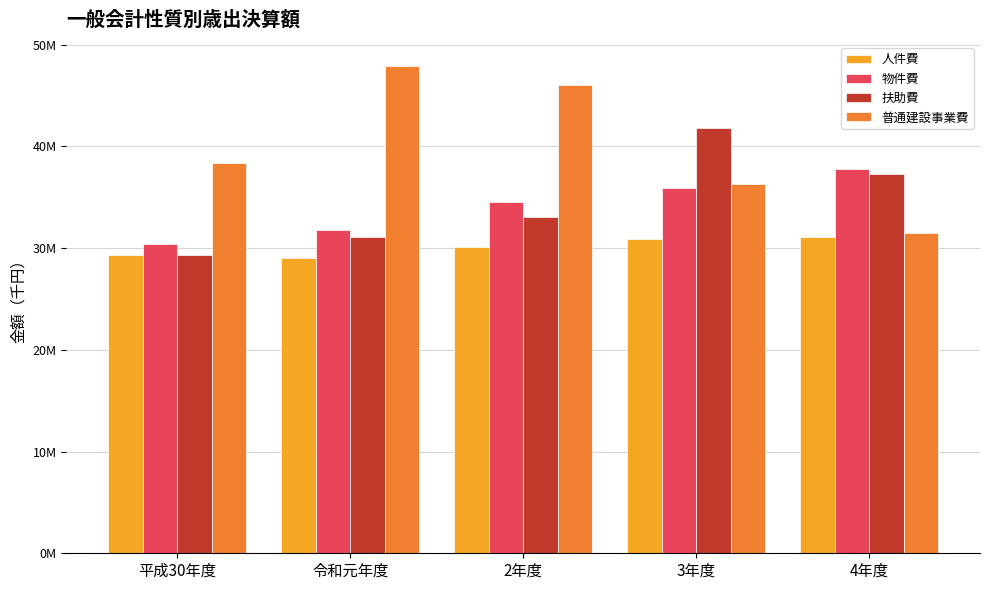

What are all the series names shown in the legend?

人件費, 物件費, 扶助費, 普通建設事業費